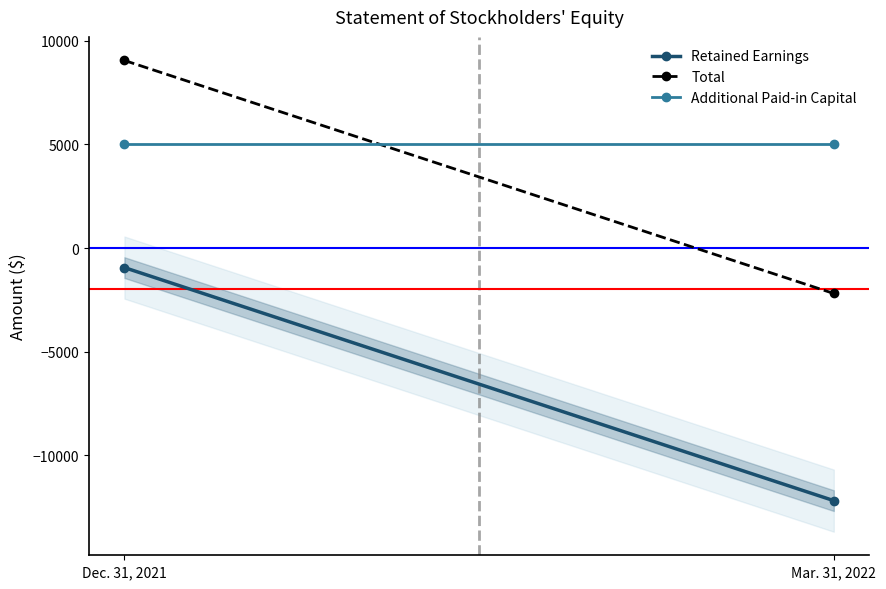

Which series changed the most between Dec. 31, 2021 and Mar. 31, 2022?

Retained Earnings